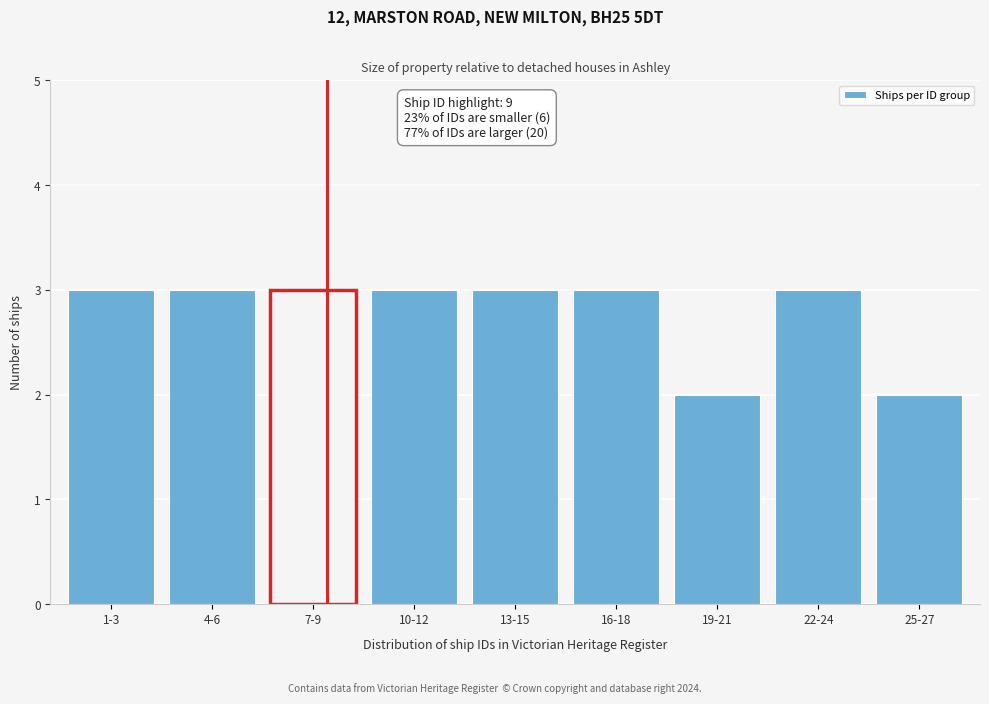

Reading right to left, transcribe all the data shown in this chart.

2	3	2	3	3	3	3	3	3